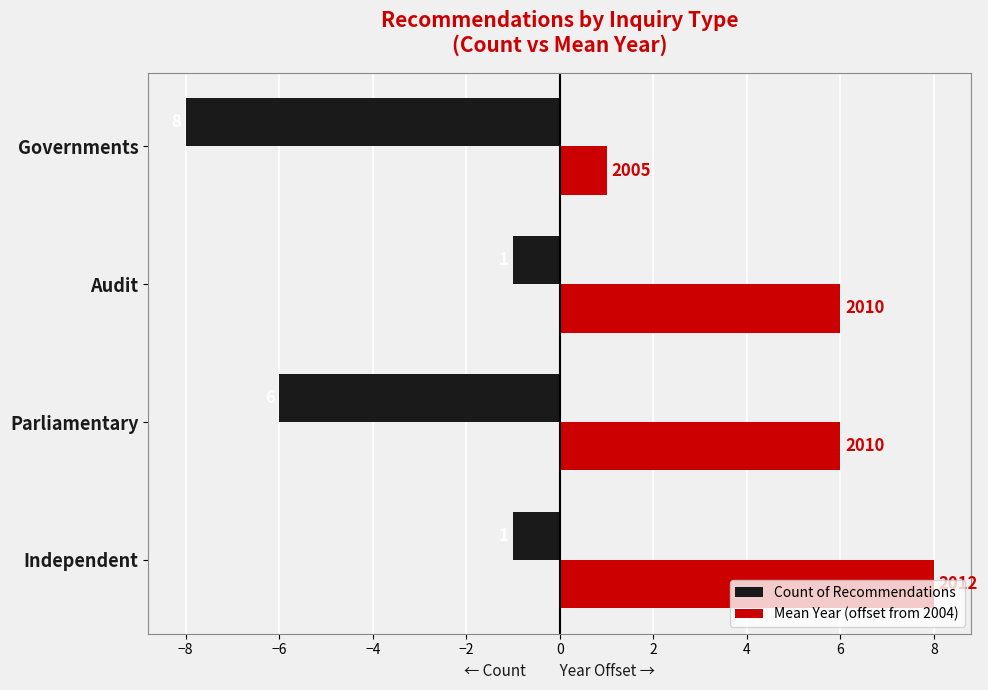

Which category has the lowest value across all series?

Governments